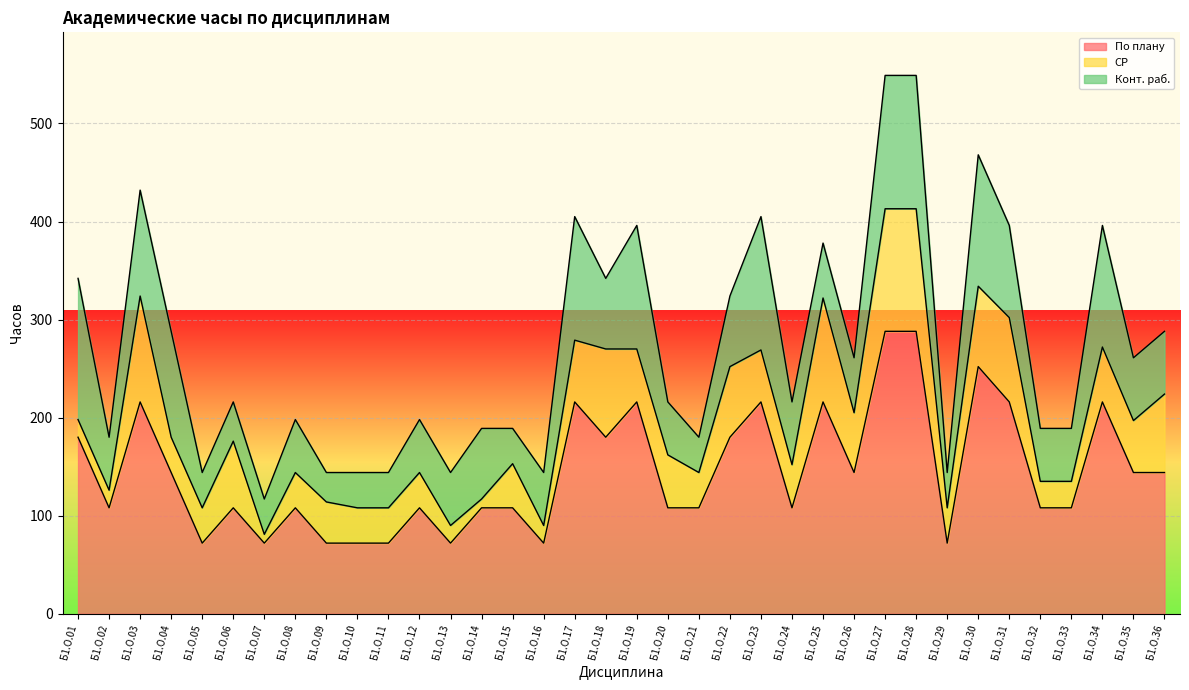

Does the chart display data point markers on the line(s)?

No